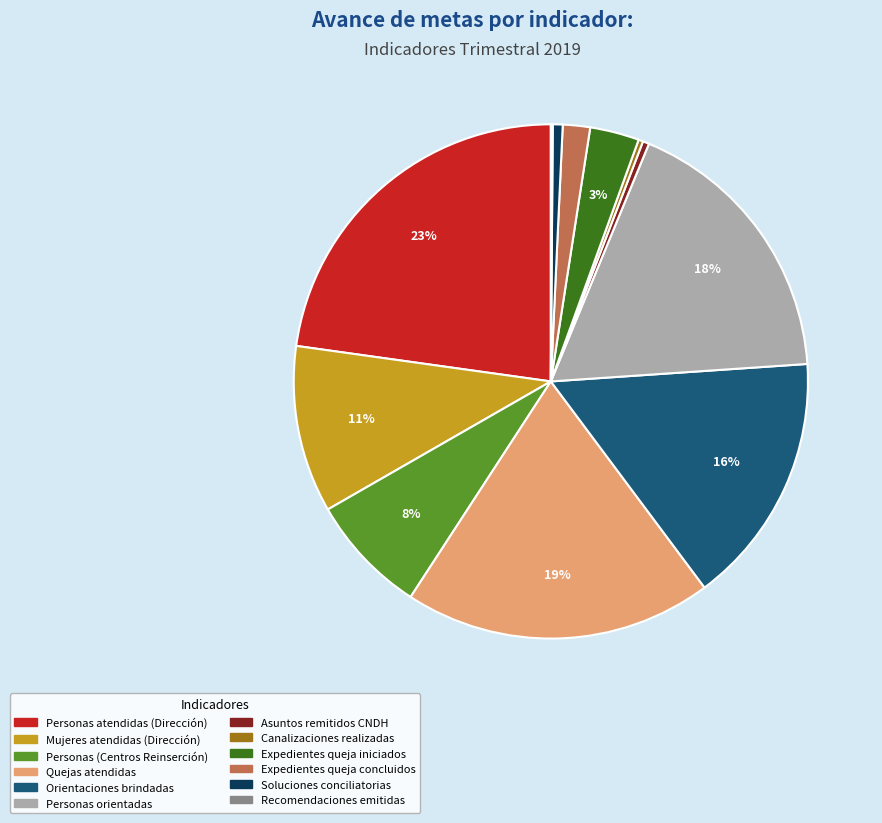

To the nearest percent, what is the difference between the largest and smallest slice percentages?

23%